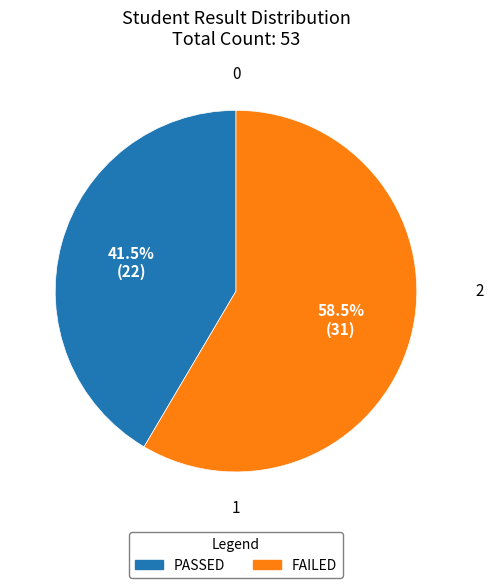

Is the sum of PASSED and FAILED greater than half?

Yes